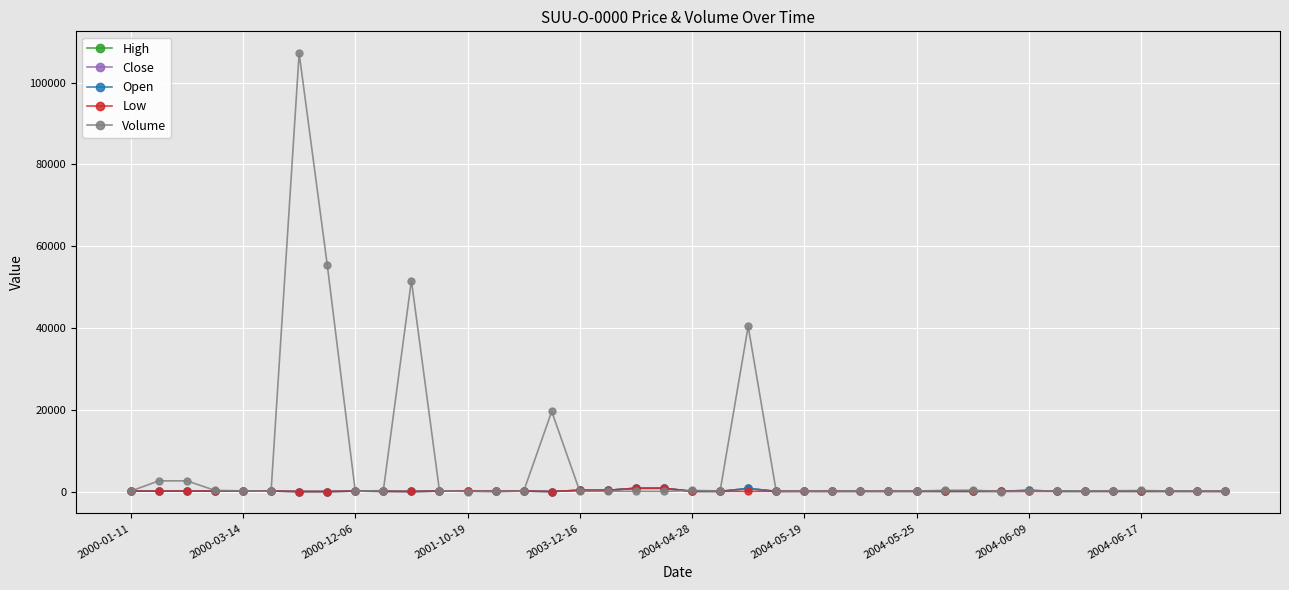

What is the value of the Close point at the 23rd from the left?

750